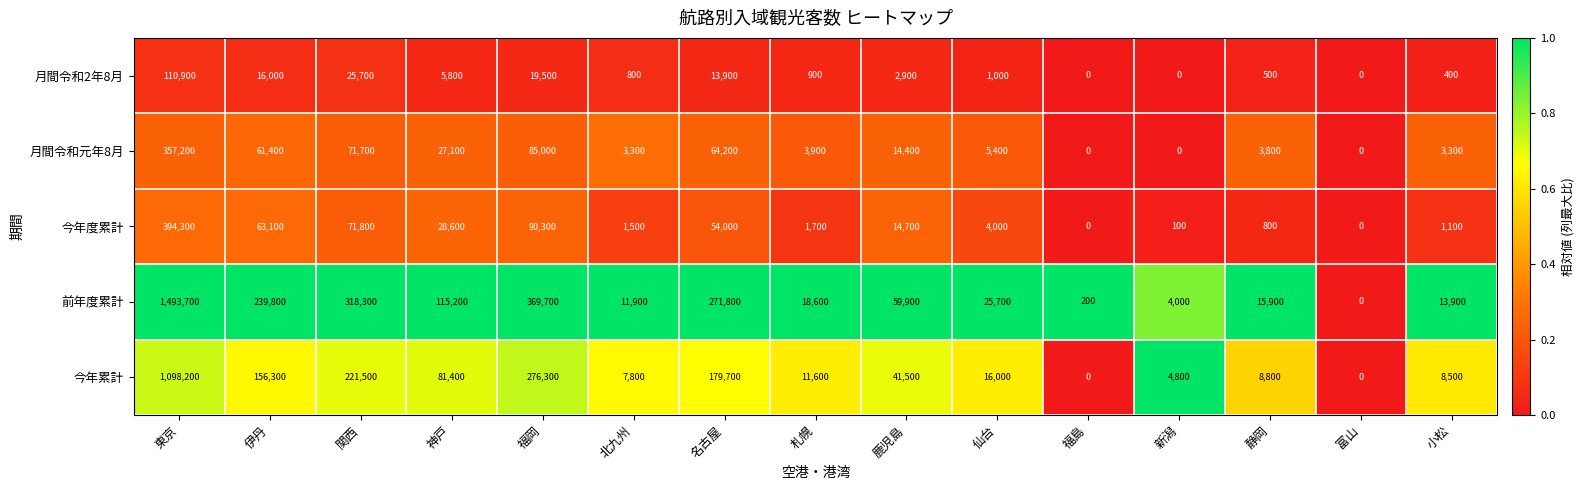

What is the difference between the maximum and second lowest values in the 今年累計 series?

1098200